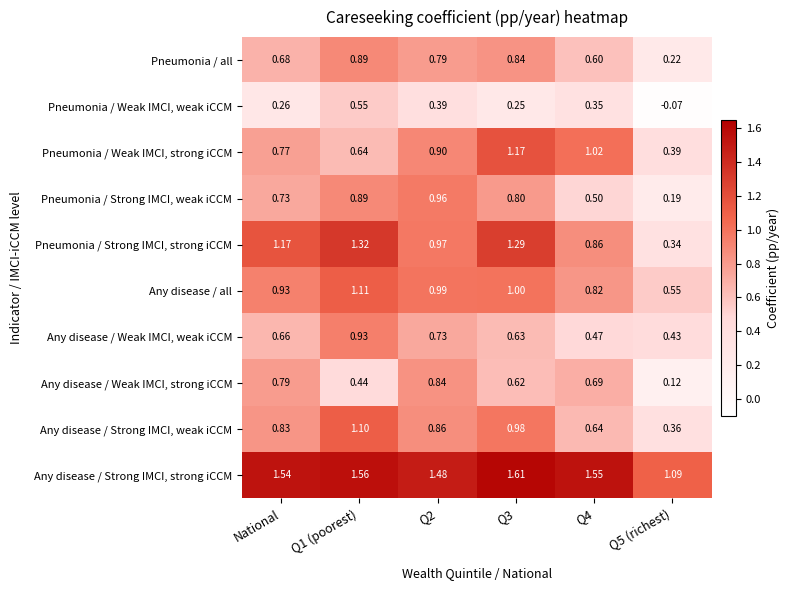

Which series has the largest total across all categories?

Any disease / Strong IMCI, strong iCCM